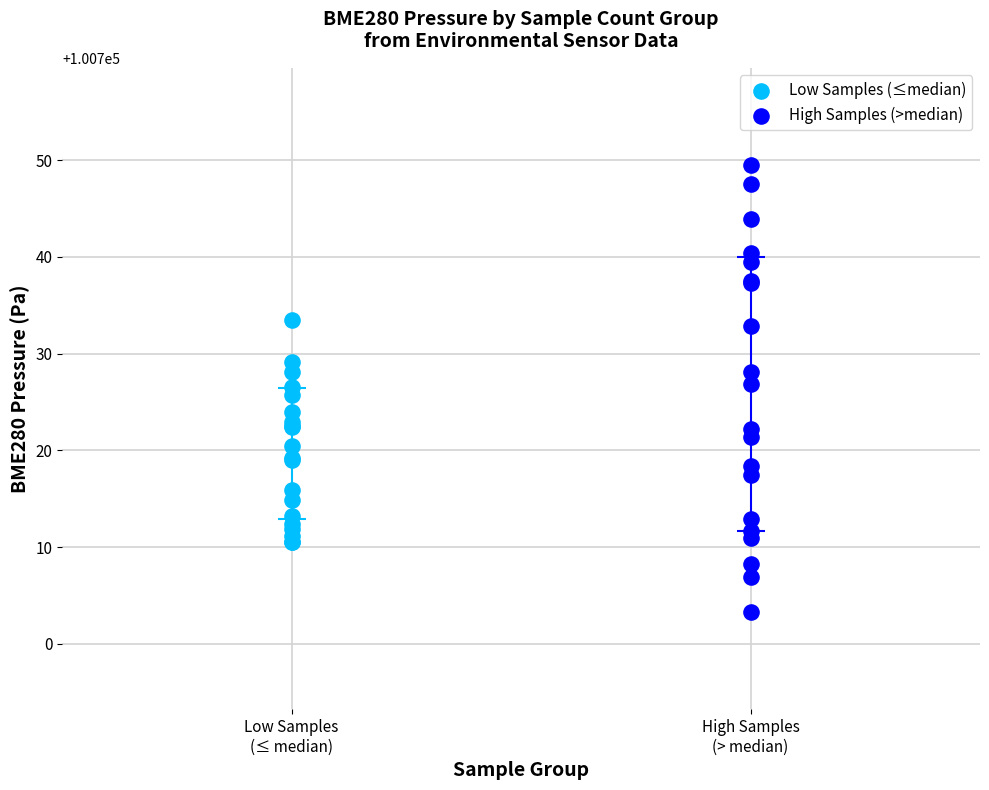

Which series has the widest spread of Y values?

High Samples (>median)